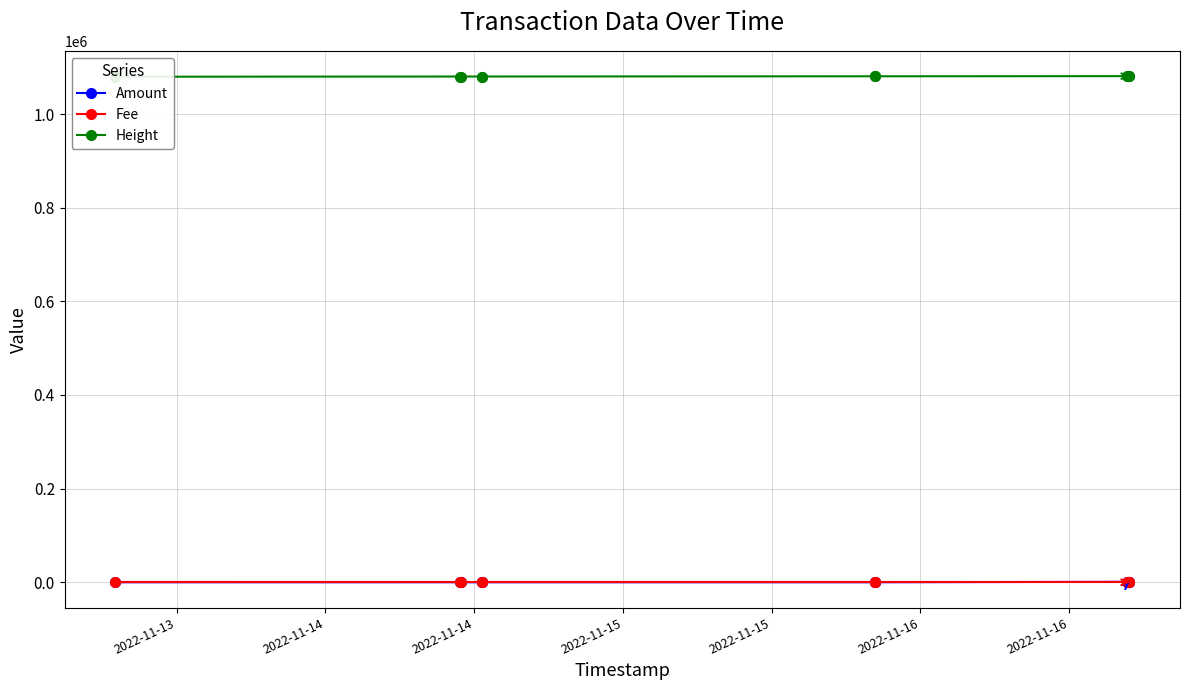

True or false: Fee and Height cross at least once.

False